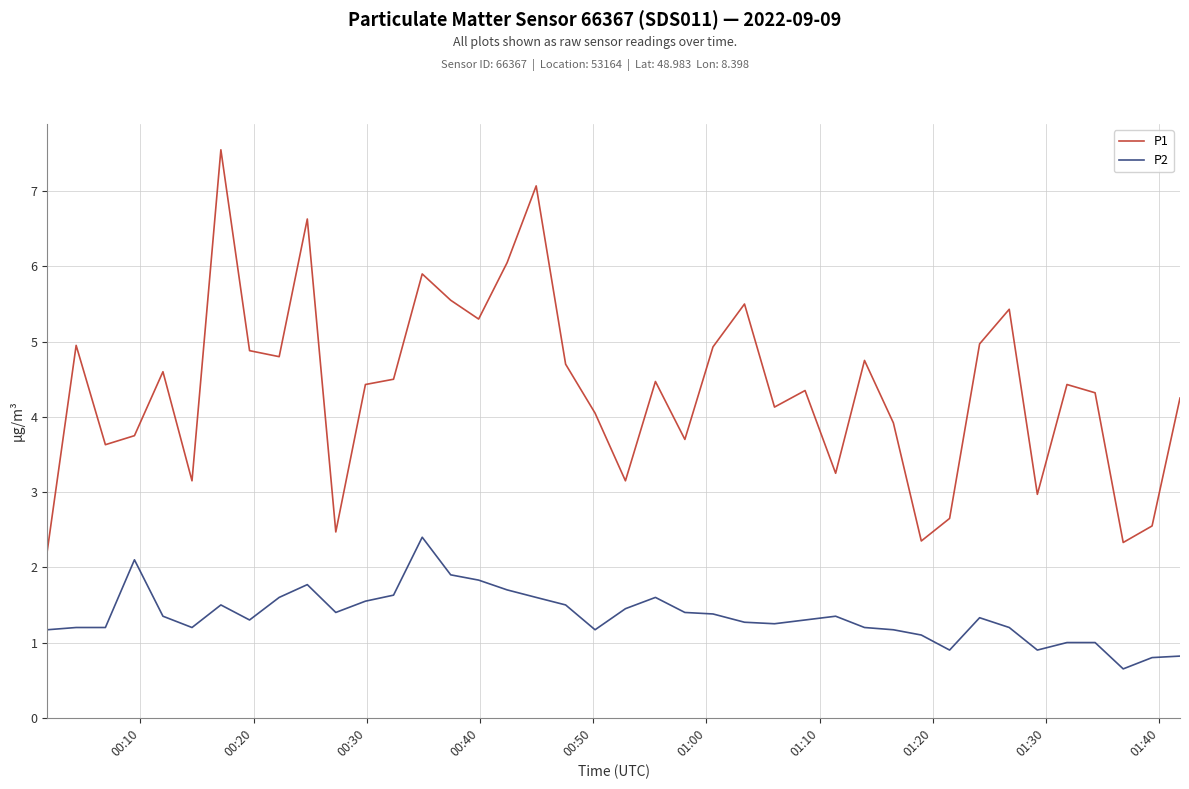

At how many categories does at least one series exceed 6?

4